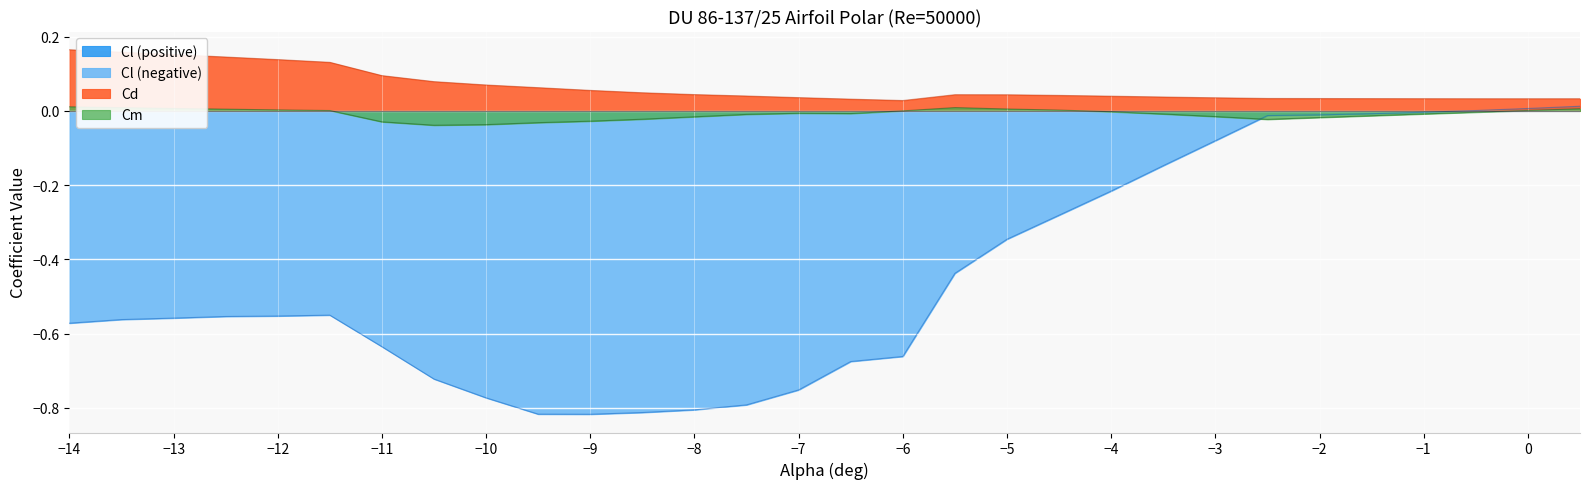

What position from the right is -8.5?

19